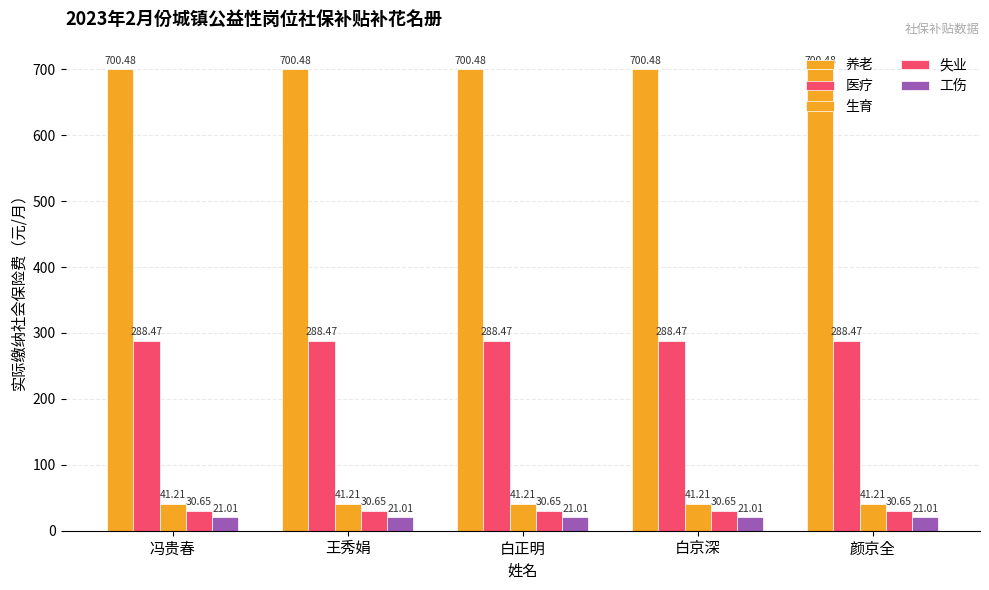

The value of 生育 at 王秀娟 is 41.2. True or false?

True